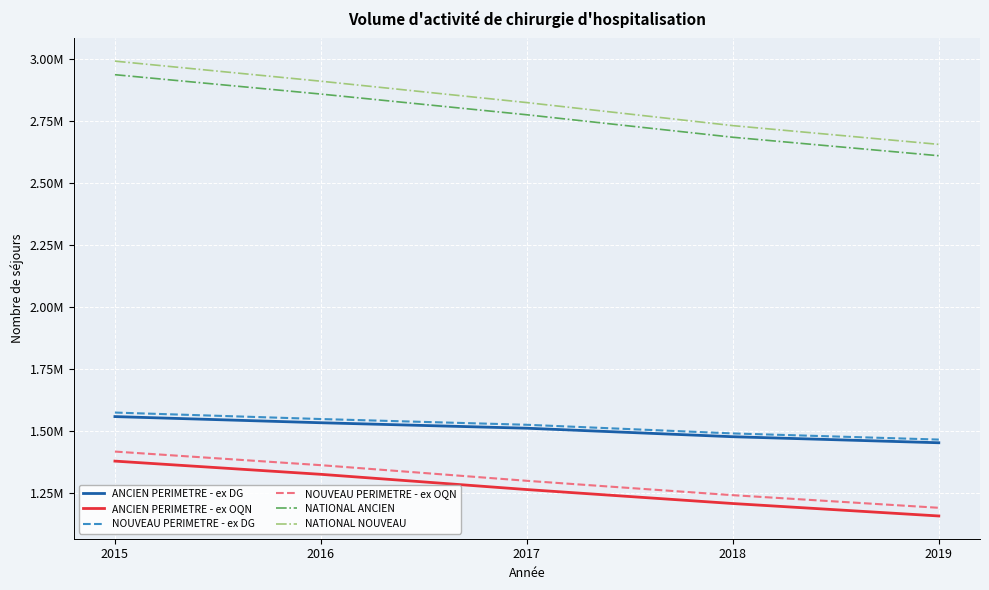

Rank the series by their maximum value, from highest to lowest.

NATIONAL NOUVEAU, NATIONAL ANCIEN, NOUVEAU PERIMETRE - ex DG, ANCIEN PERIMETRE - ex DG, NOUVEAU PERIMETRE - ex OQN, ANCIEN PERIMETRE - ex OQN